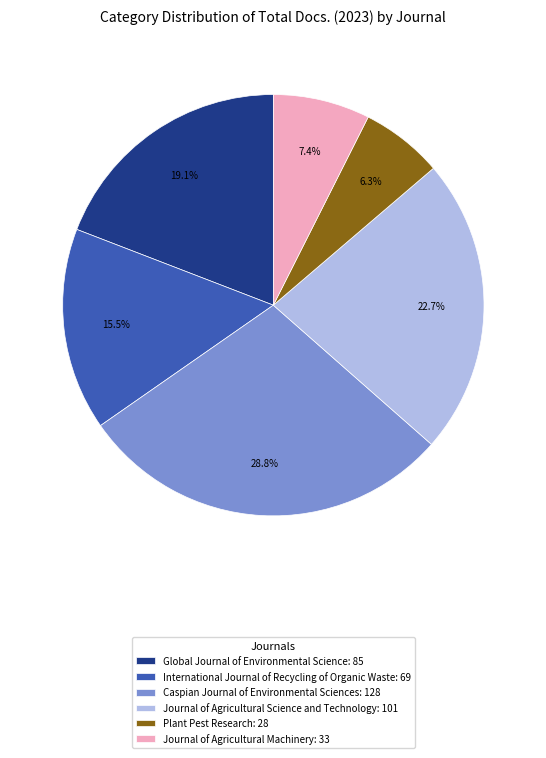

What percentage is NOT represented by Journal of Agricultural Machinery: 33?

92.6%